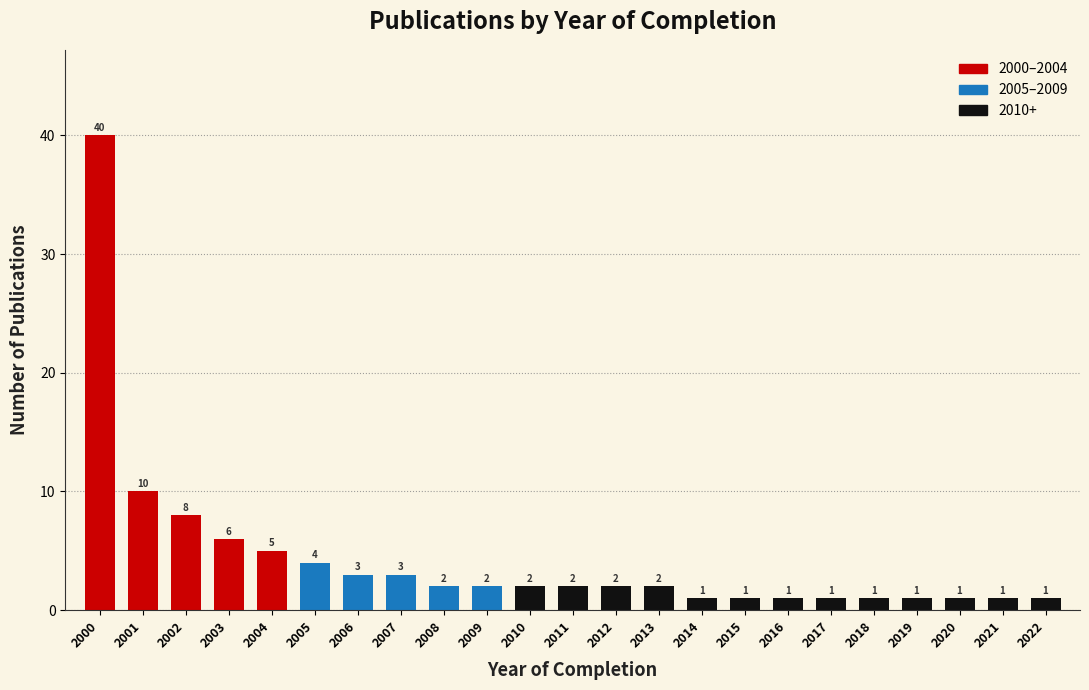

Reading left to right, extract all data points from this chart.

2000=40	2001=10	2002=8	2003=6	2004=5	2005=4	2006=3	2007=3	2008=2	2009=2	2010=2	2011=2	2012=2	2013=2	2014=1	2015=1	2016=1	2017=1	2018=1	2019=1	2020=1	2021=1	2022=1